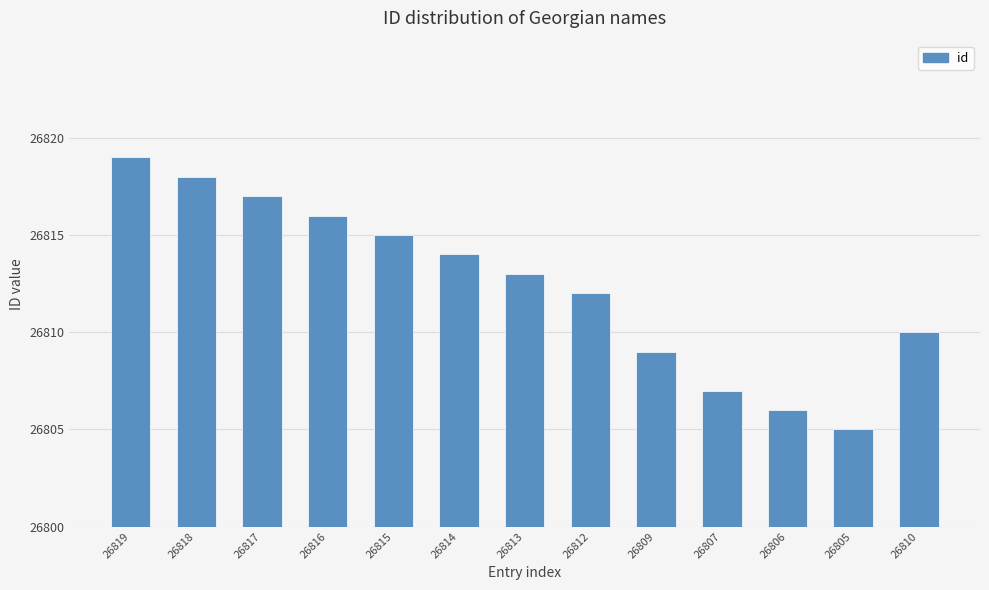

What is the change in value from 26806 to 26805?

-1